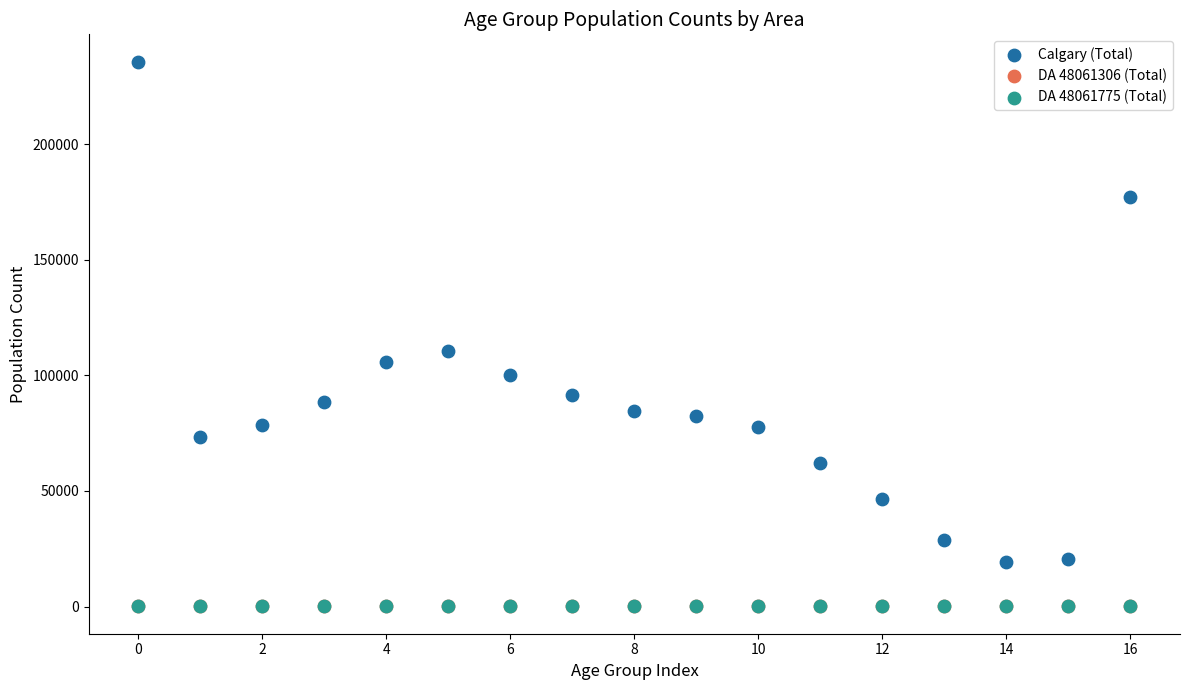

Which series reaches the maximum Y coordinate?

Calgary (Total)